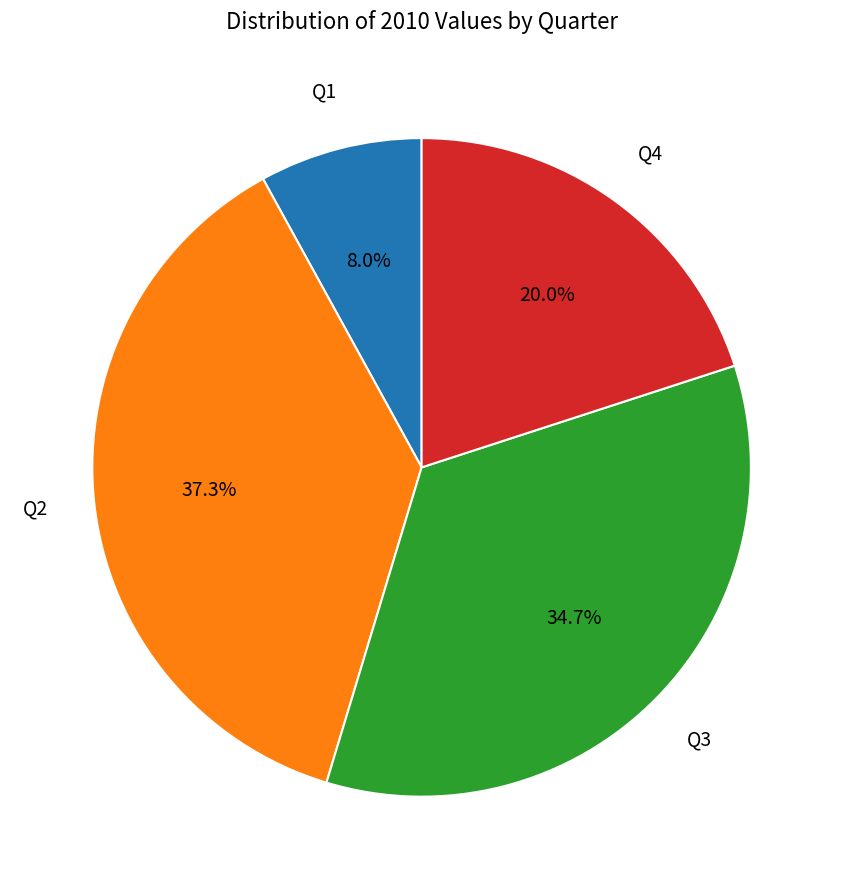

What is the ratio of the value at Q2 to the value at Q1?

4.7